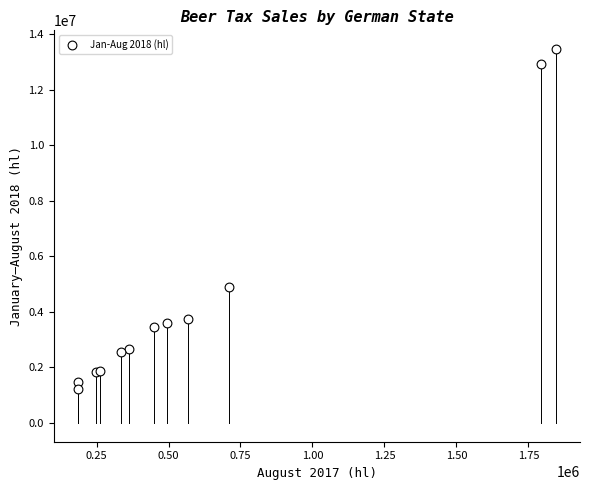

What Y value in the scatter plot is closest to 7347243?

4888783.8